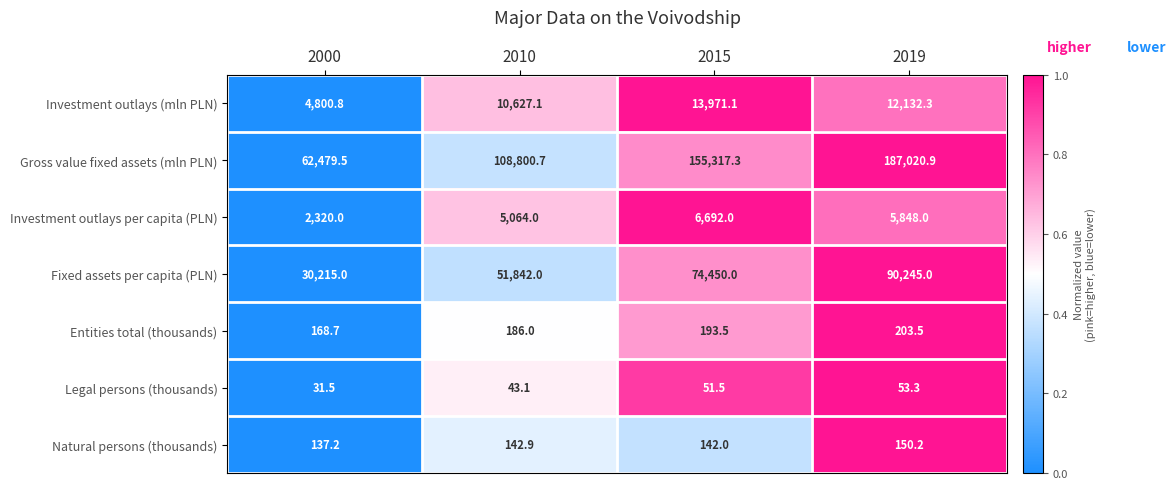

Which series has the widest spread of values?

Gross value fixed assets (mln PLN)